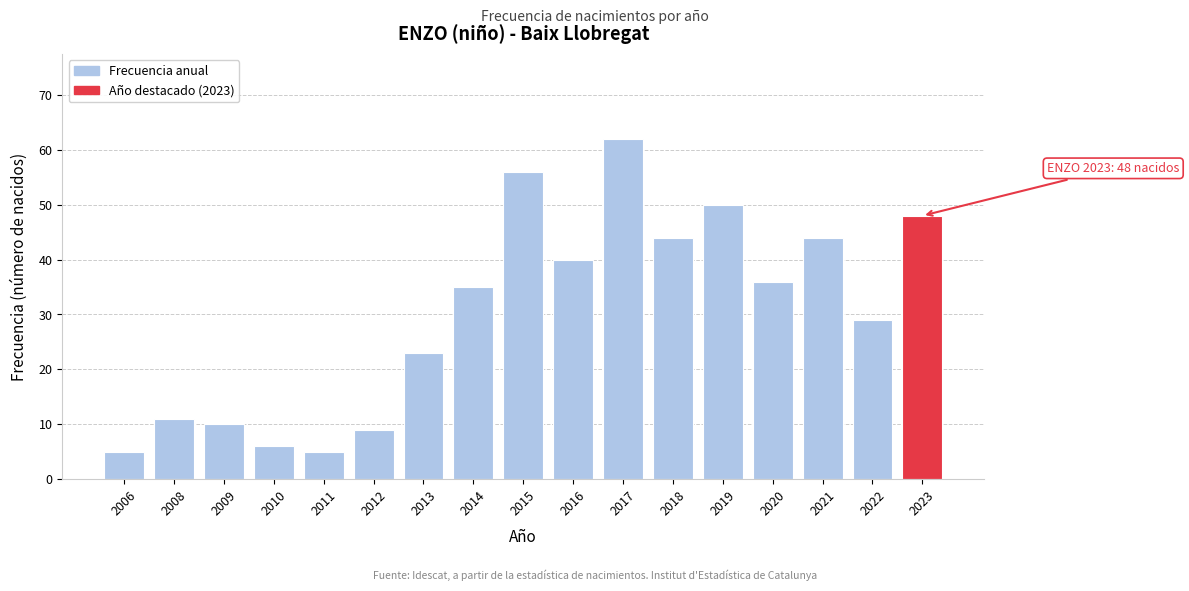

Reading left to right, extract all data points from this chart.

2006=5	2008=11	2009=10	2010=6	2011=5	2012=9	2013=23	2014=35	2015=56	2016=40	2017=62	2018=44	2019=50	2020=36	2021=44	2022=29	2023=48